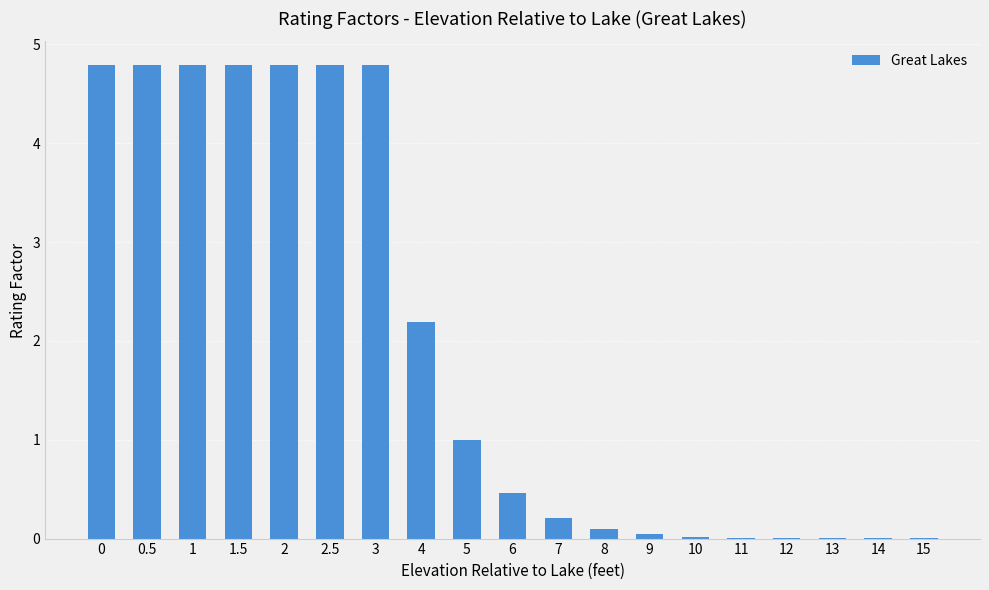

True or false: the data shows 0.0 at 12.

True